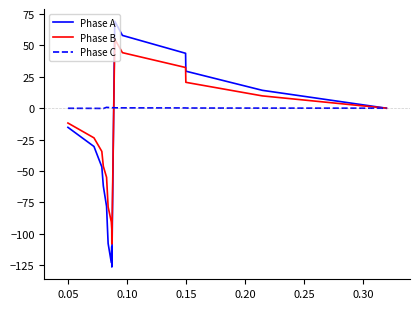

Which series has the widest spread of values?

Phase A